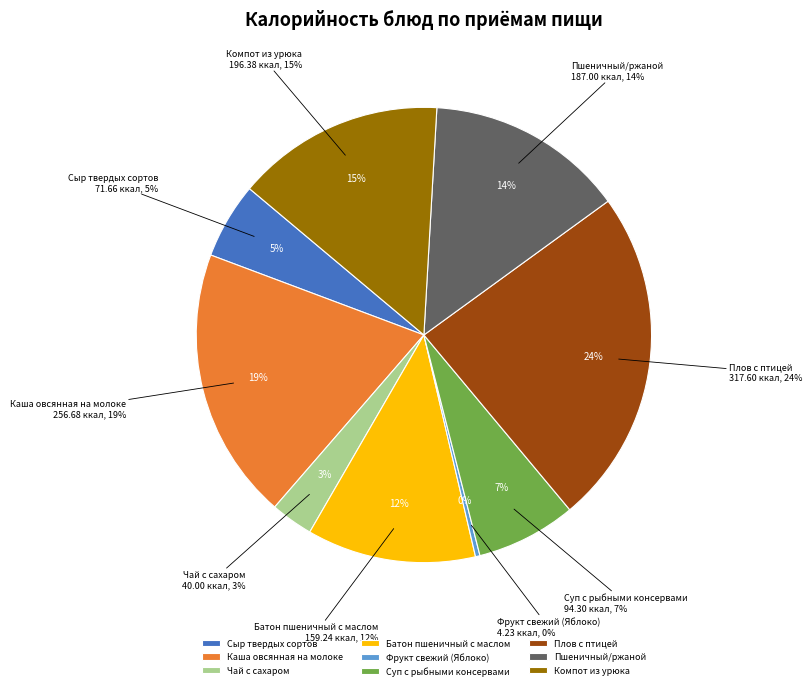

To the nearest percent, what is the combined percentage of Каша овсянная на молоке and Пшеничный/ржаной?

33%